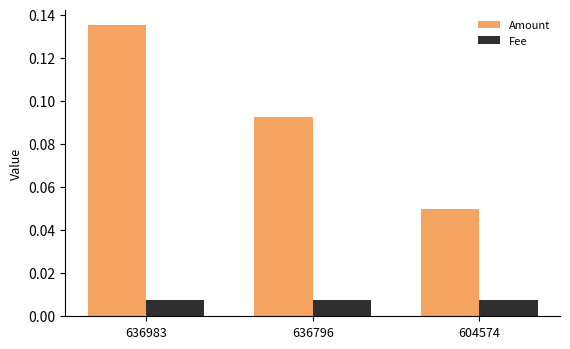

Is the value of Amount at 636796 greater than the value of Fee at 636796?

Yes